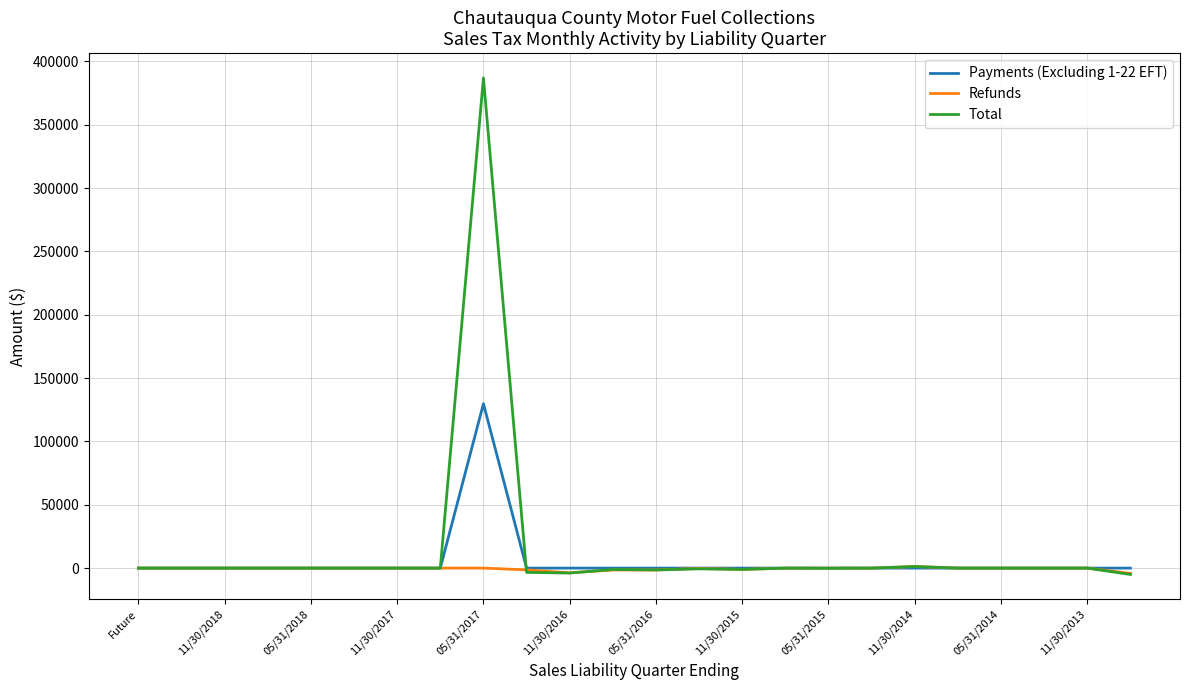

Which series has the largest range (max minus min)?

Total